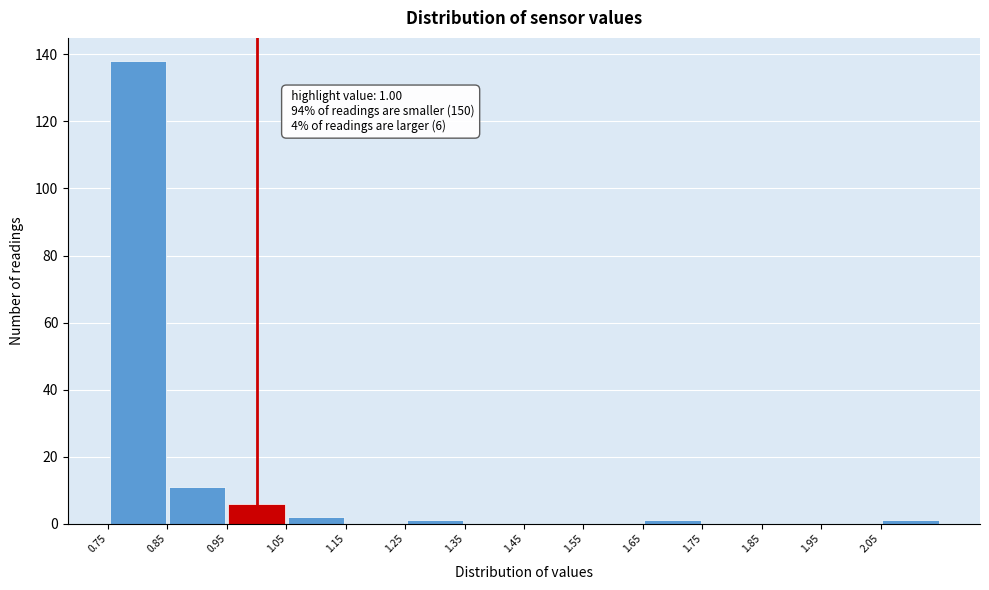

Which range on the x-axis has the tallest bar?

0.75 to 0.85